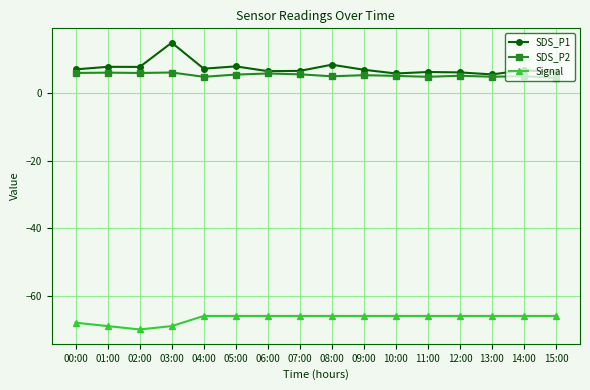

Read the SDS_P2 value at 00:00.

5.9